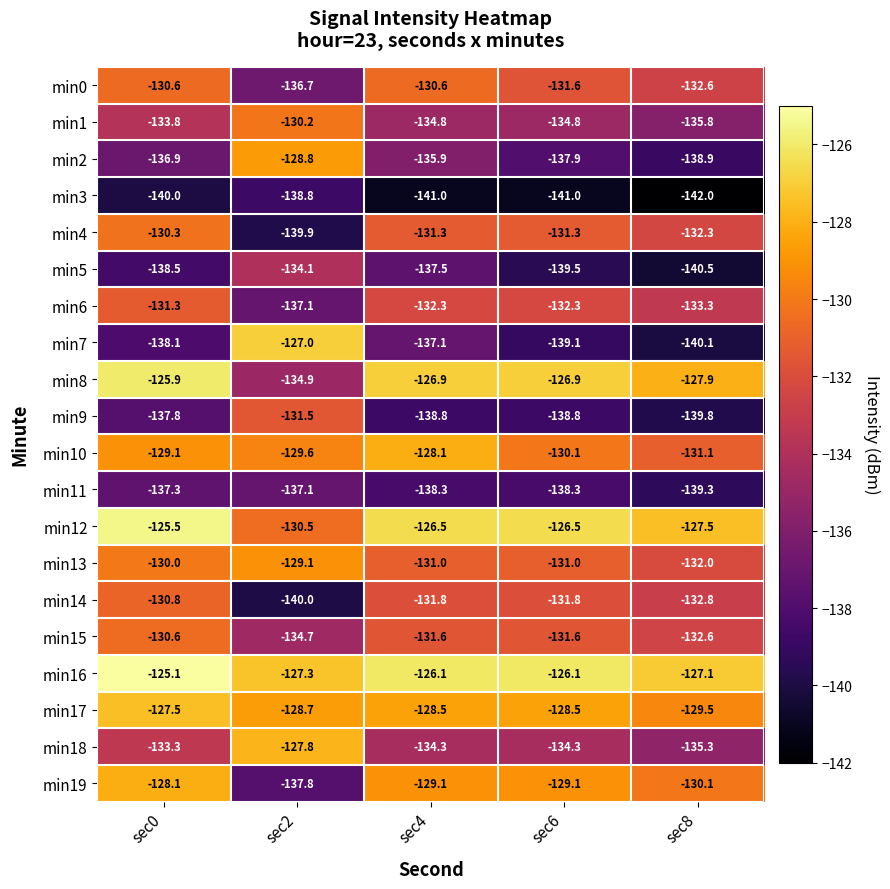

What is the minimum value for min0?

-136.7